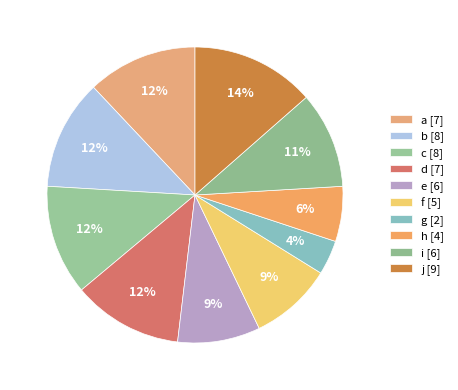

To the nearest percent, what portion does b represent?

12%